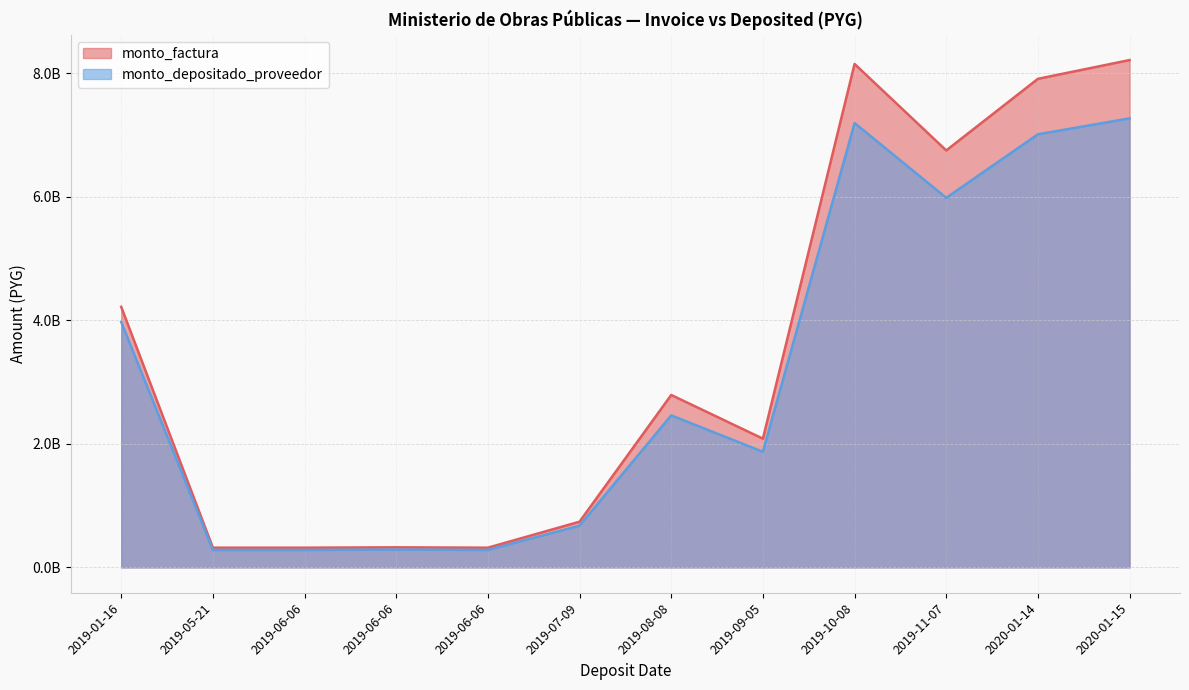

What is the average value of the monto_depositado_proveedor series?

3131936876